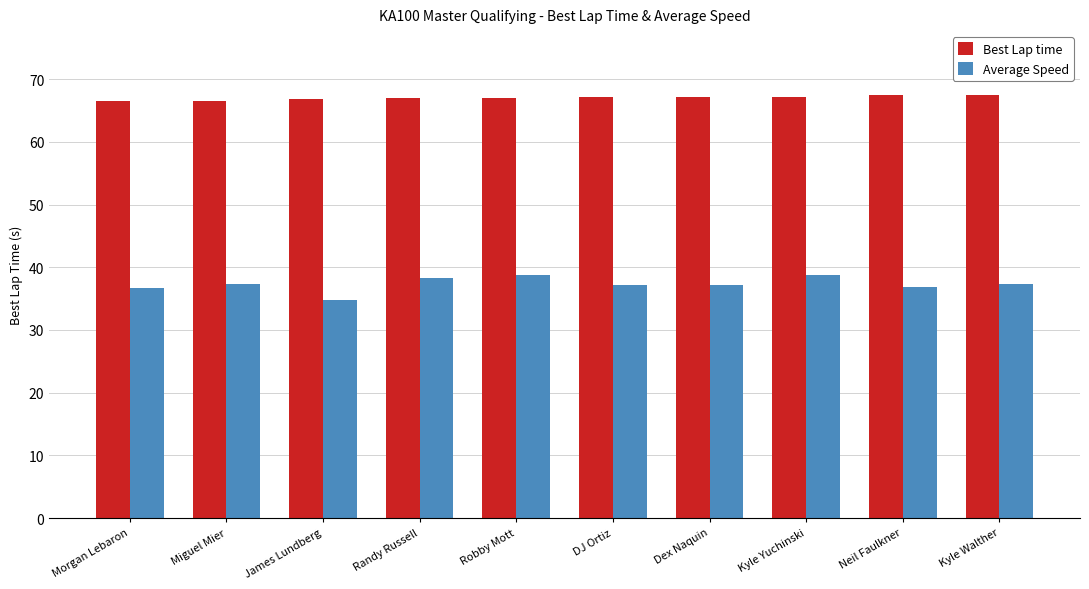

How many categories are shown in the chart?

10